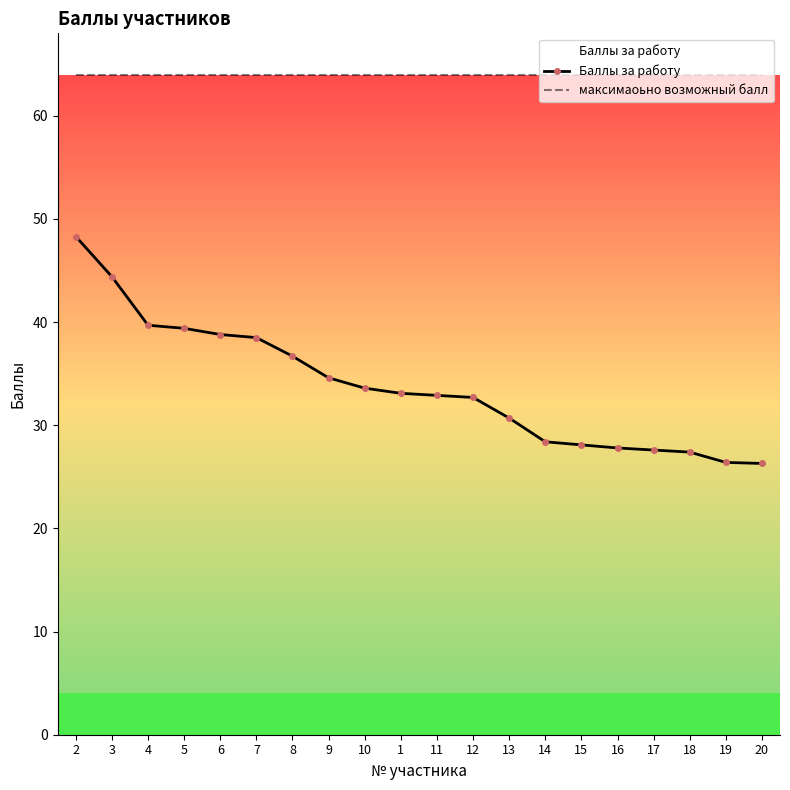

The Баллы за работу series shows 27.8 at 16. True or false?

True